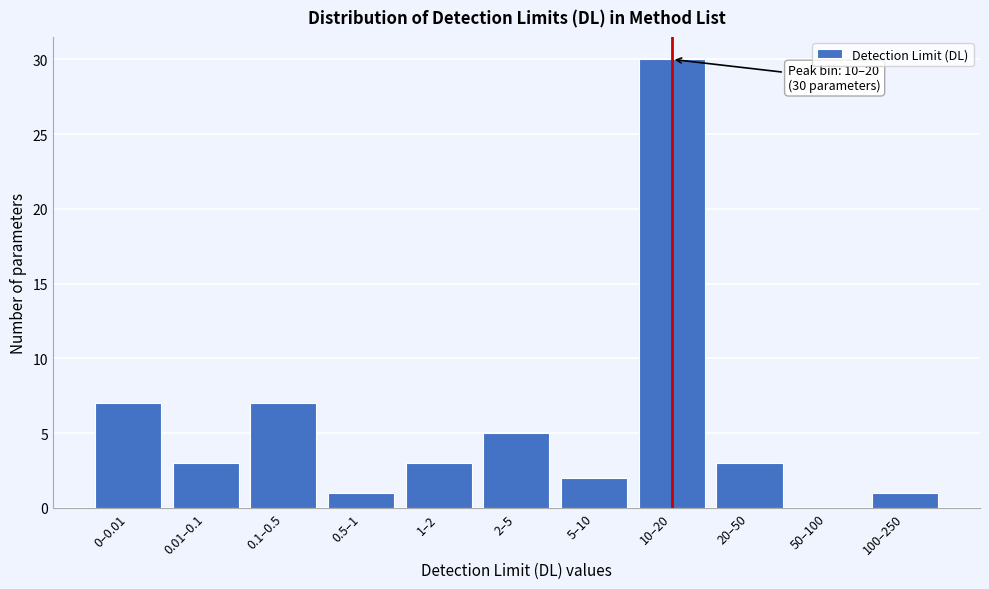

Reading left to right, transcribe all the data shown in this chart.

0–0.01=7	0.01–0.1=3	0.1–0.5=7	0.5–1=1	1–2=3	2–5=5	5–10=2	10–20=30	20–50=3	50–100=0	100–250=1